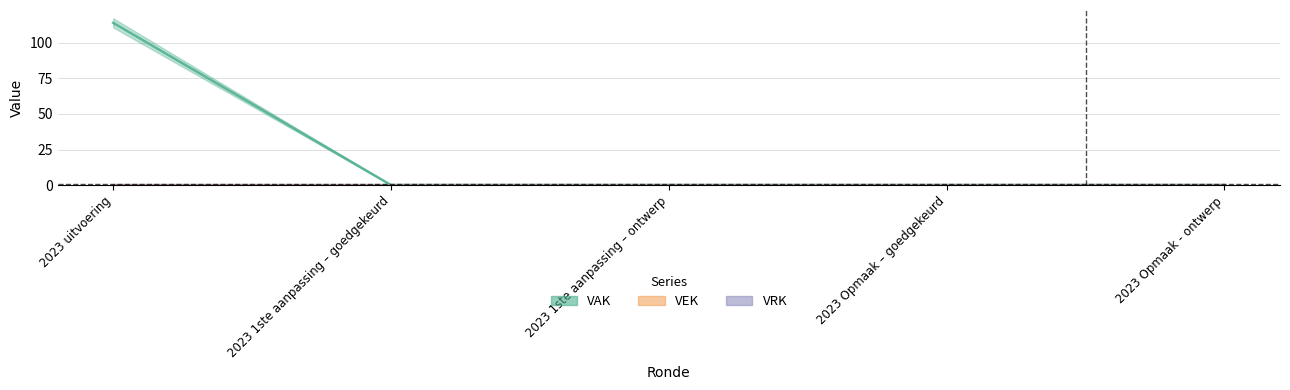

Where is VAK nearest to the value 57?

2023 uitvoering